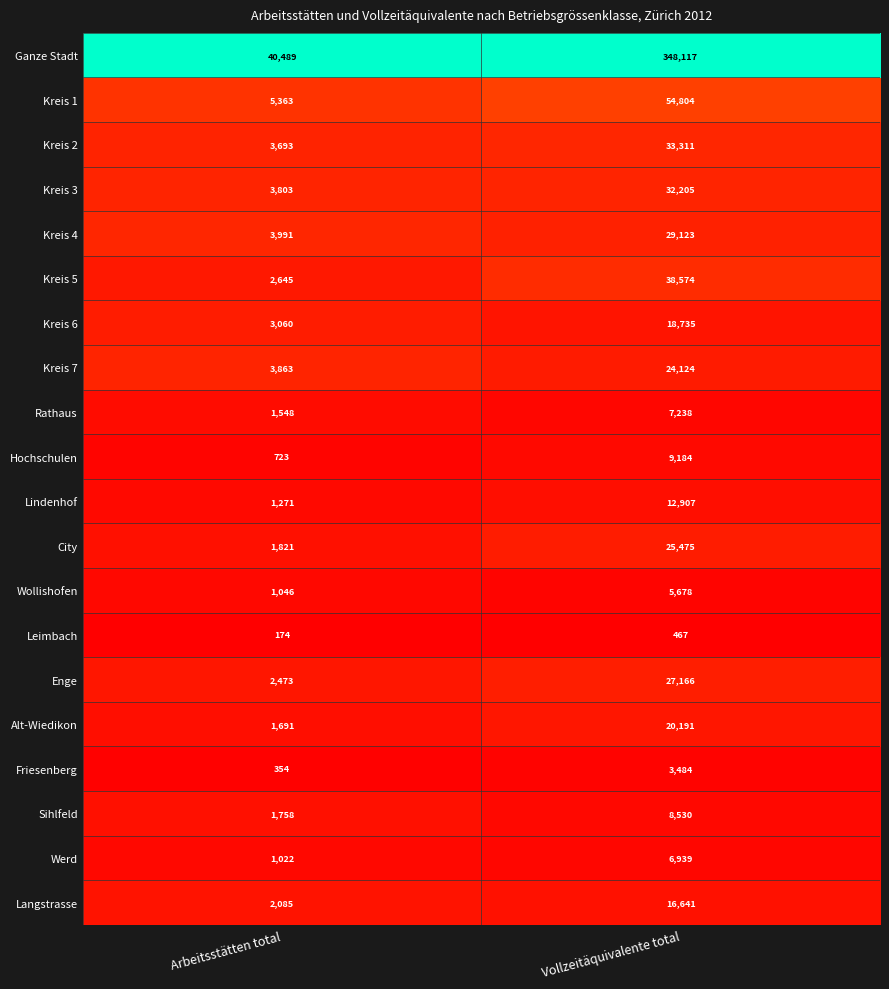

Which series has the largest range (max minus min)?

Ganze Stadt